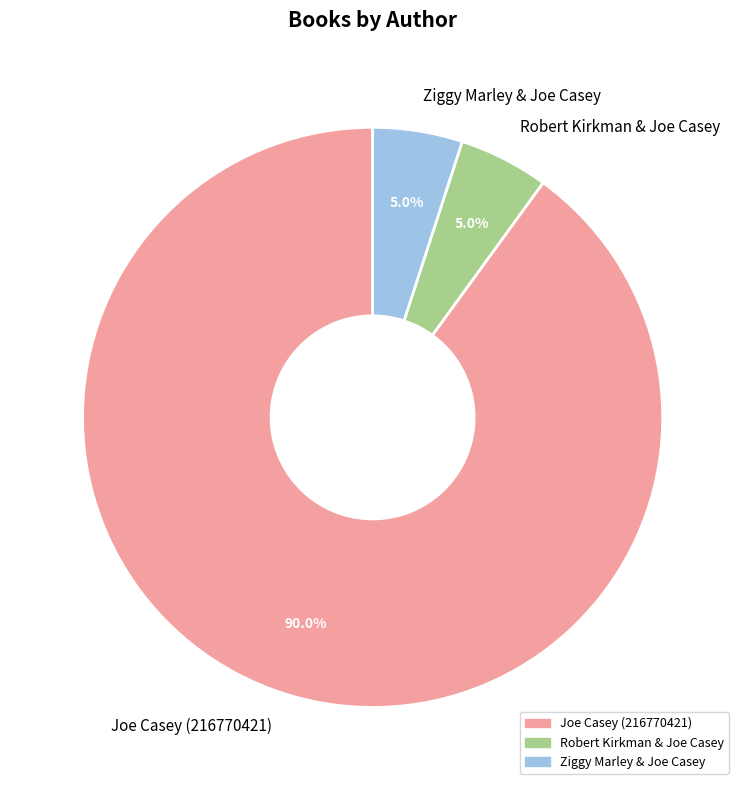

What percentage is NOT represented by Robert Kirkman & Joe Casey?

95.0%